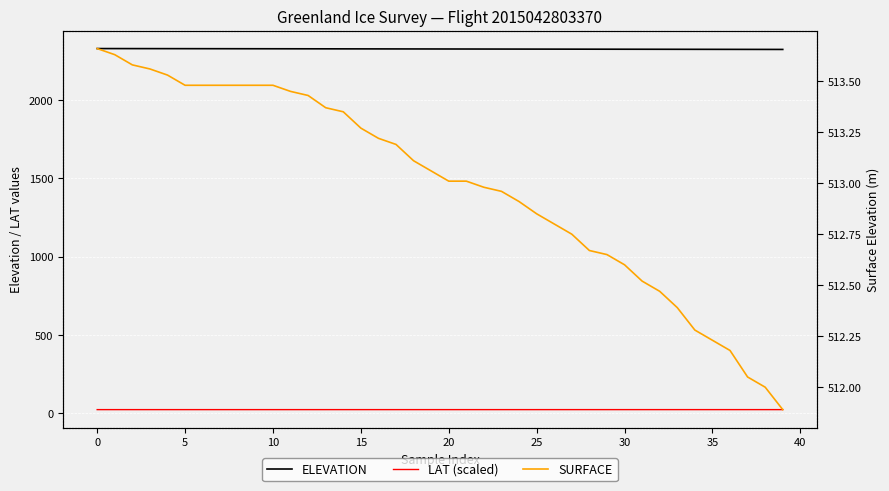

Rank the series at 14 from highest to lowest value.

ELEVATION, SURFACE, LAT (scaled)